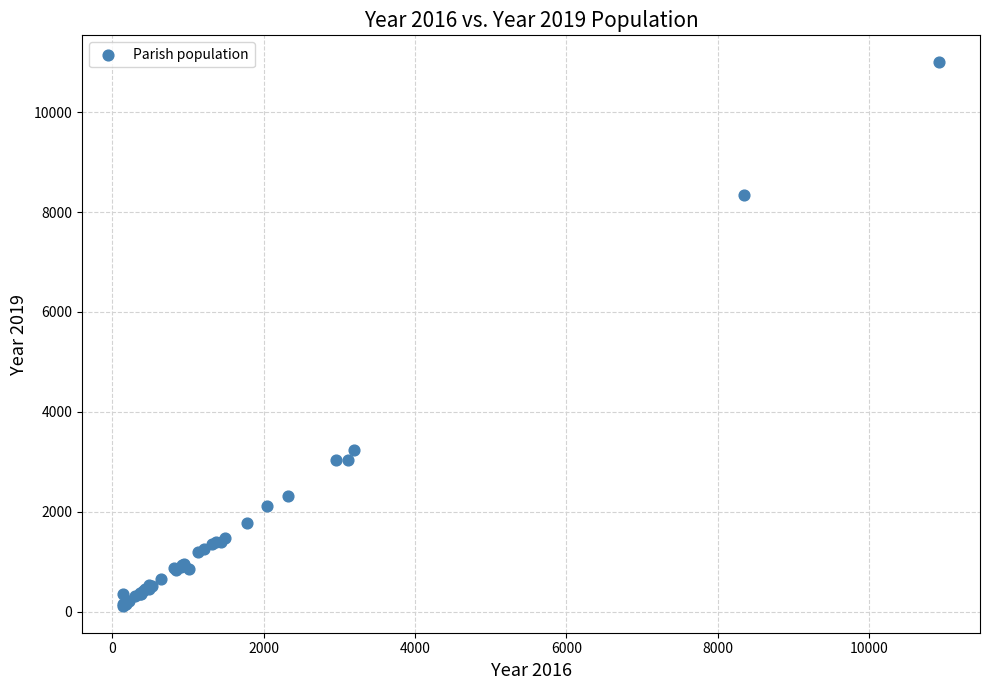

What Y value in the scatter plot is closest to 5559?

3233